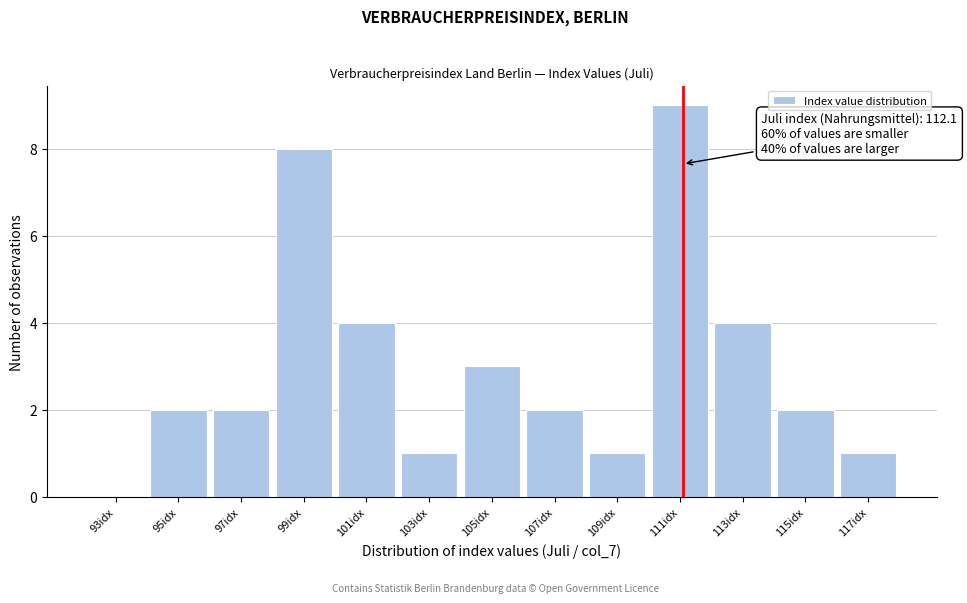

Reading left to right, list all the values displayed in this chart.

93idx=0	95idx=2	97idx=2	99idx=8	101idx=4	103idx=1	105idx=3	107idx=2	109idx=1	111idx=9	113idx=4	115idx=2	117idx=1